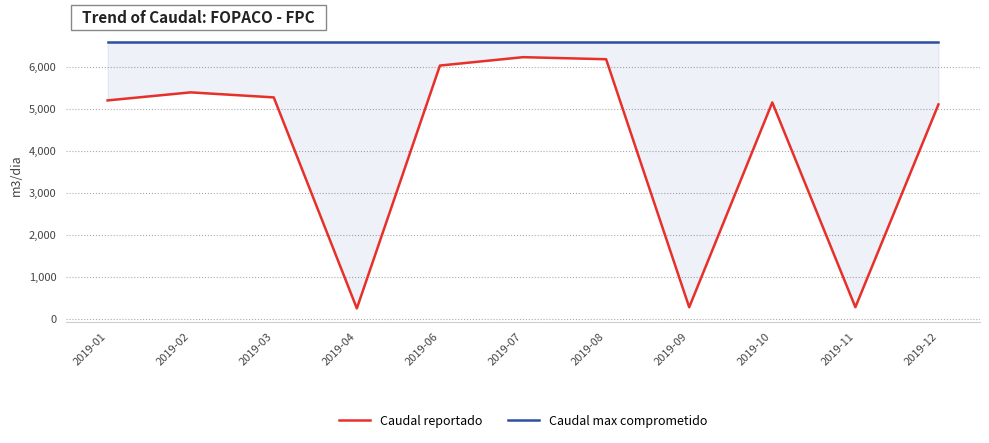

True or false: Caudal max comprometido and Caudal reportado cross at least once.

False